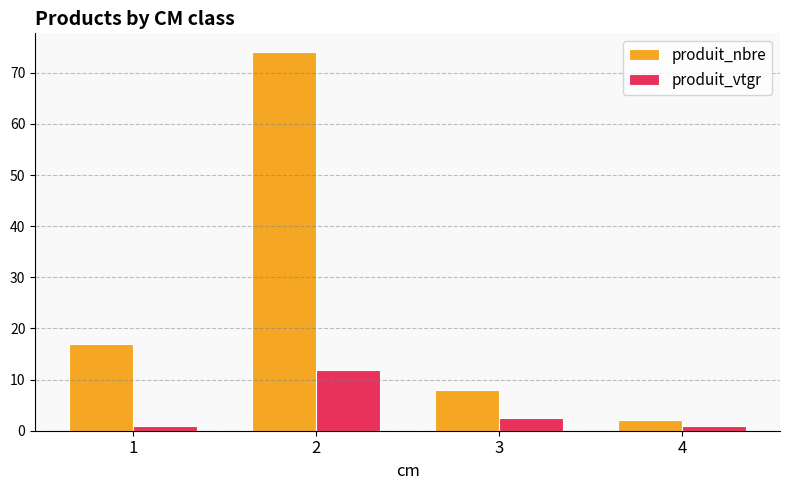

At which category is the sum across all series the highest?

2